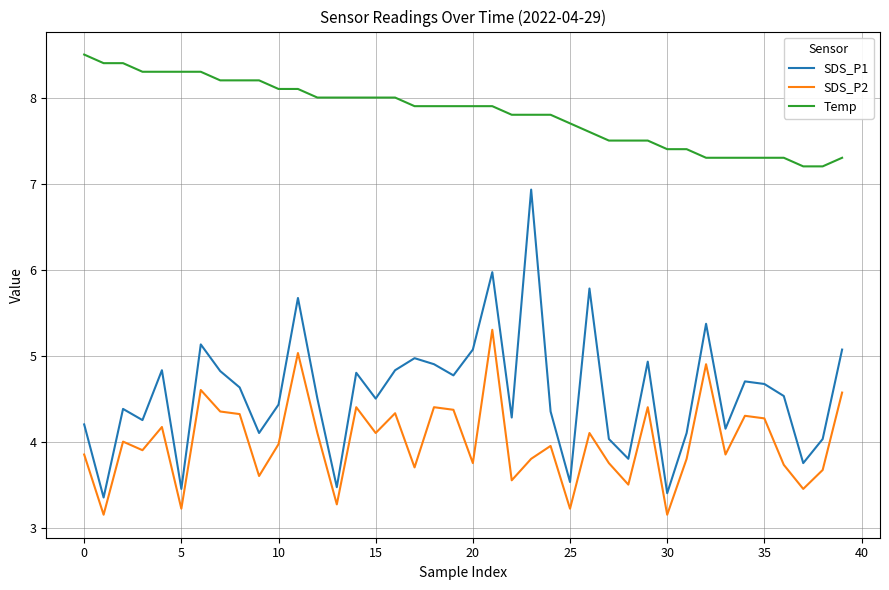

True or false: SDS_P1 and SDS_P2 intersect in this chart.

False